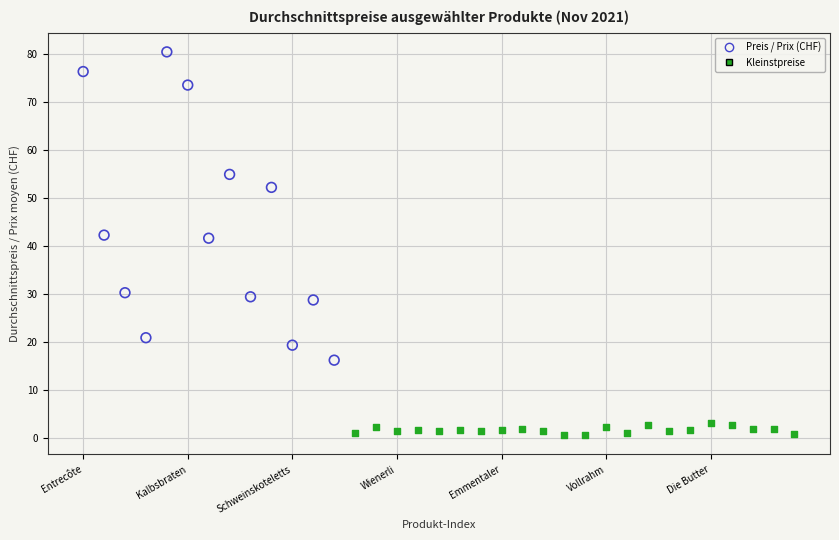

Which series reaches the maximum Y coordinate?

Preis / Prix (CHF)